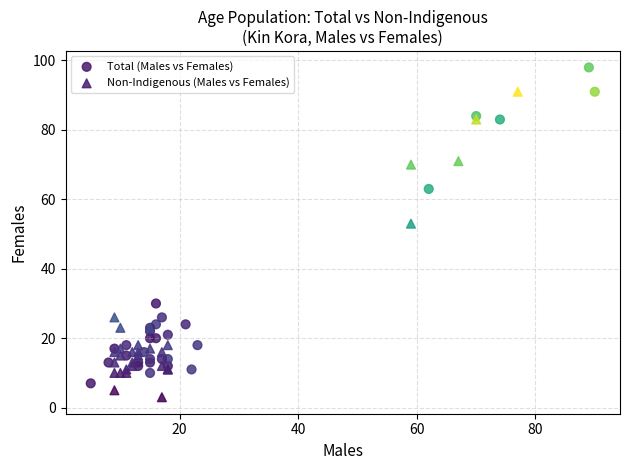

Which series reaches the maximum Y coordinate?

Total (Males vs Females)